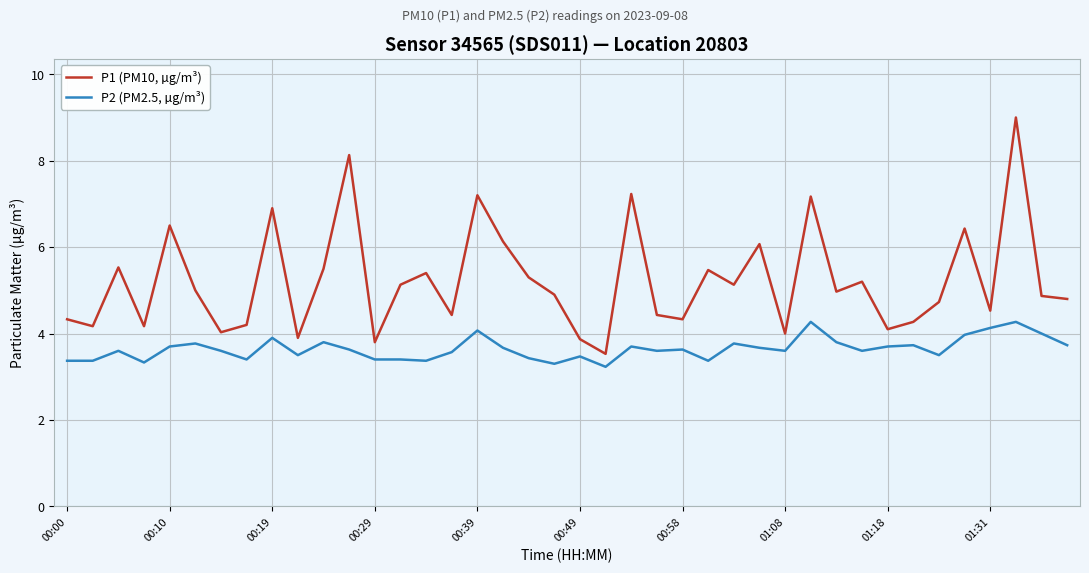

What is the highest value of the P1 (PM10, µg/m³) series?

9.0